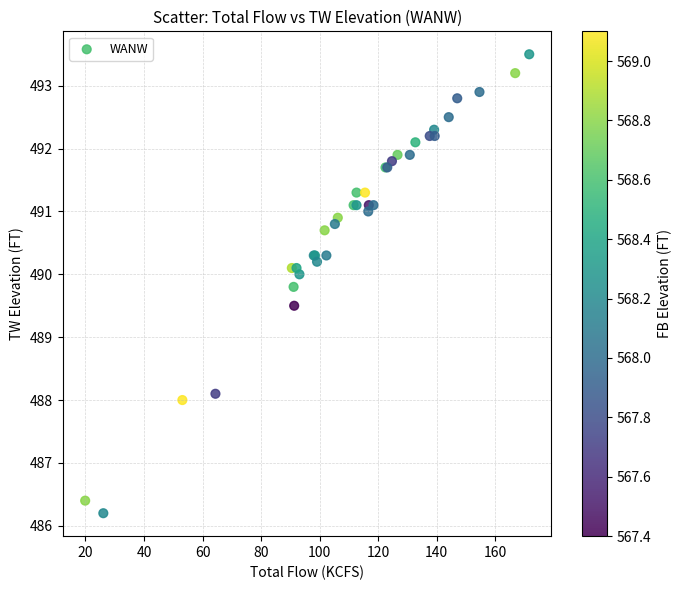

What Y value in the scatter plot is closest to 489?

489.5